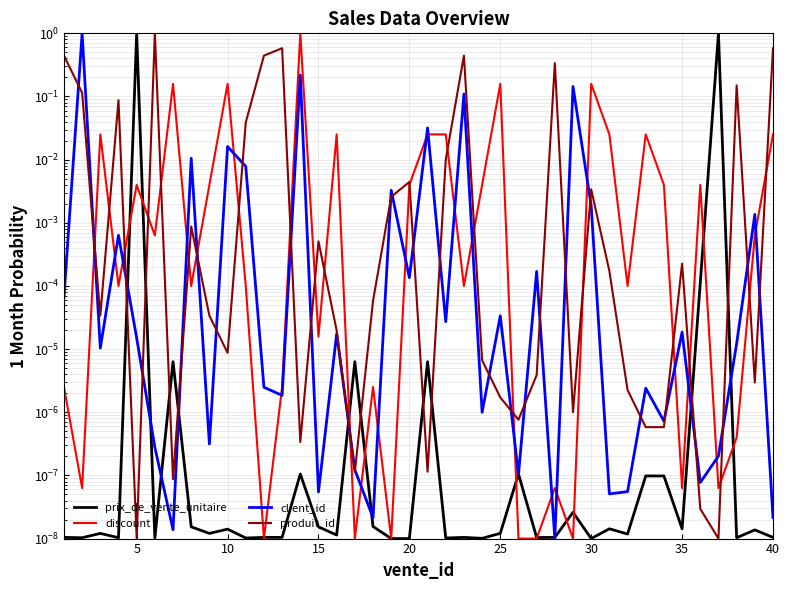

Which series has the largest range (max minus min)?

prix_de_vente_unitaire